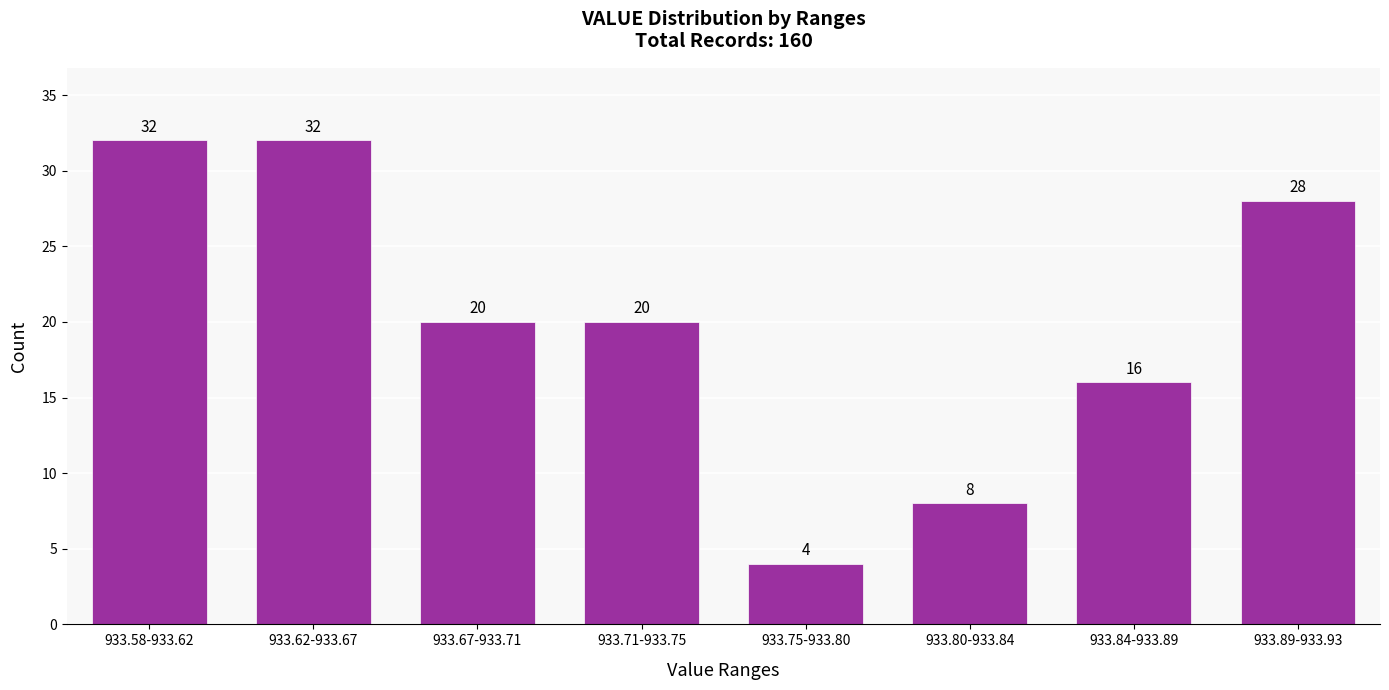

Reading left to right, transcribe all the data shown in this chart.

933.58-933.62=32	933.62-933.67=32	933.67-933.71=20	933.71-933.75=20	933.75-933.80=4	933.80-933.84=8	933.84-933.89=16	933.89-933.93=28